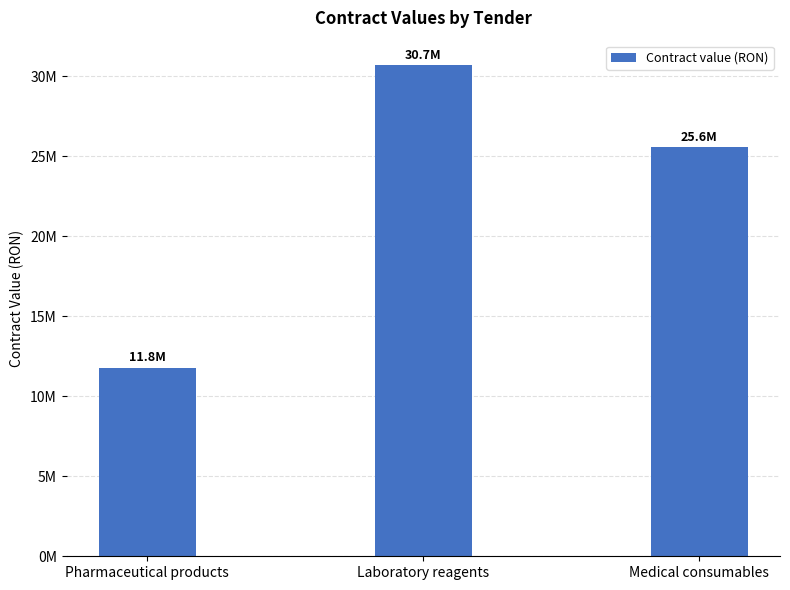

The value at Laboratory reagents is 30697796. True or false?

True